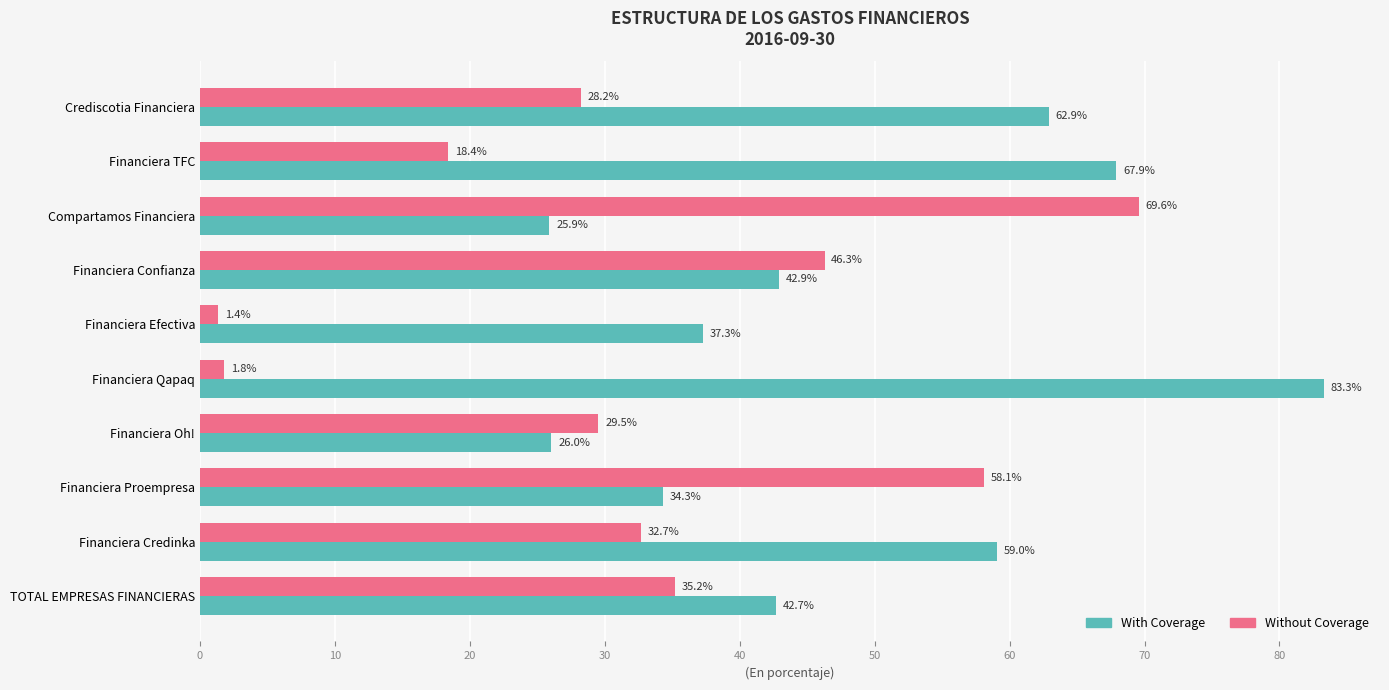

Which series has the largest range (max minus min)?

Without Coverage